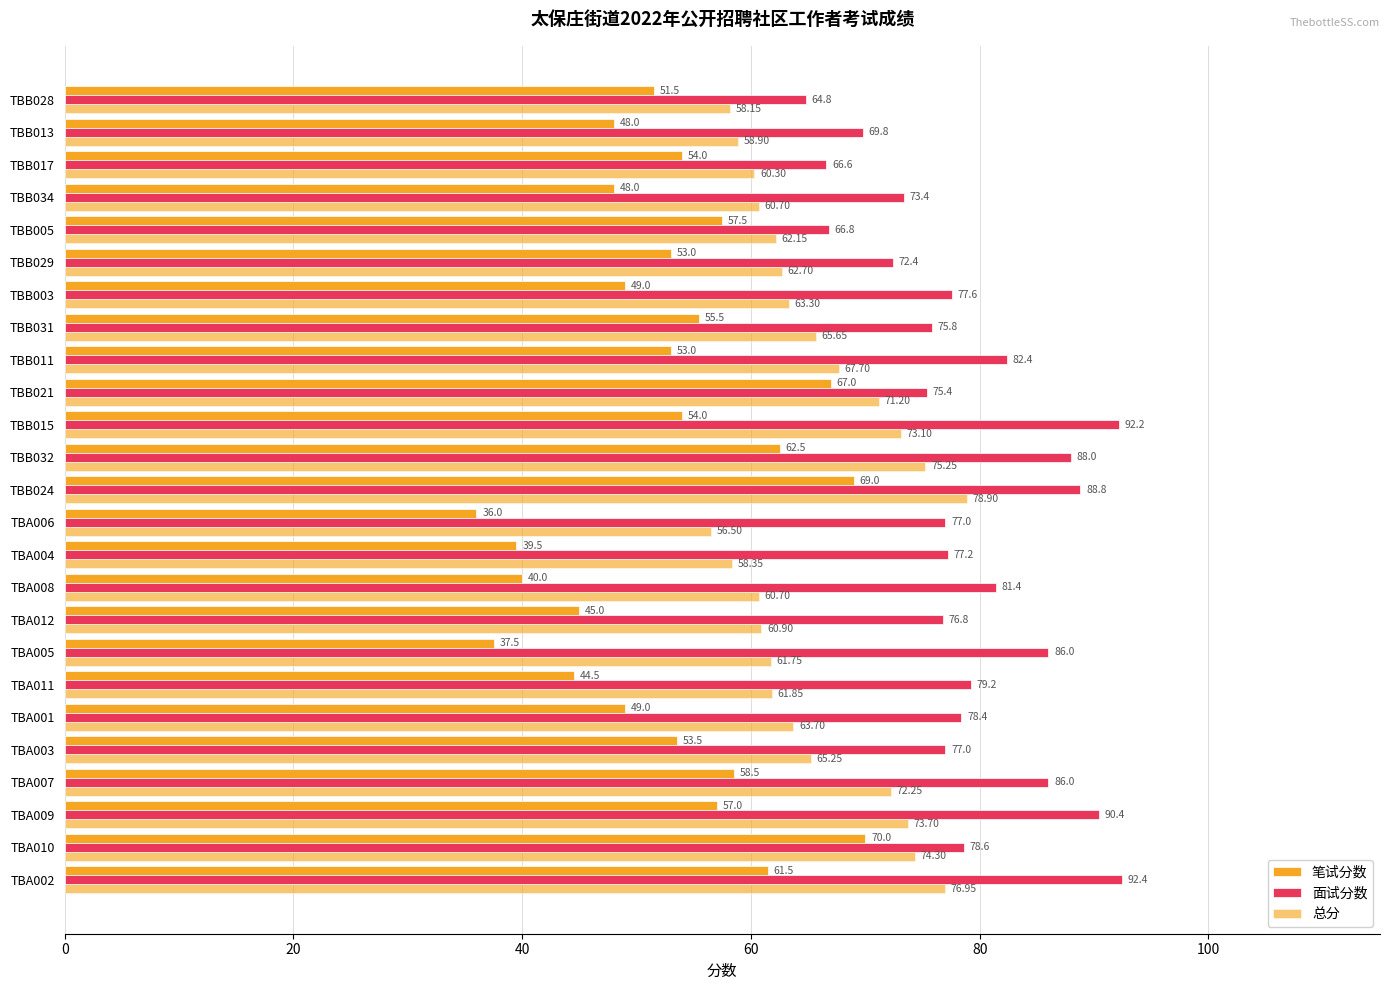

How many data points does each series have?

25